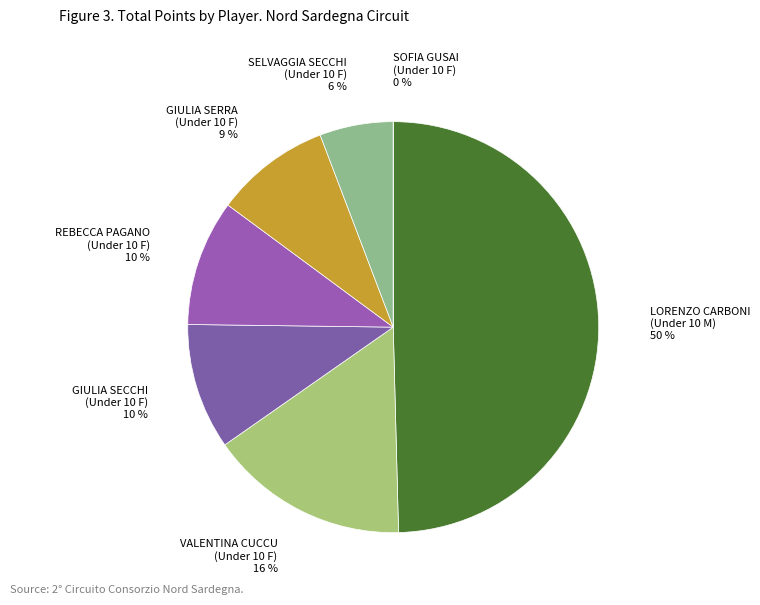

Rank the categories by value from highest to lowest.

LORENZO CARBONI
(Under 10 M), VALENTINA CUCCU
(Under 10 F), GIULIA SECCHI
(Under 10 F), REBECCA PAGANO
(Under 10 F), GIULIA SERRA
(Under 10 F), SELVAGGIA SECCHI
(Under 10 F), SOFIA GUSAI
(Under 10 F)